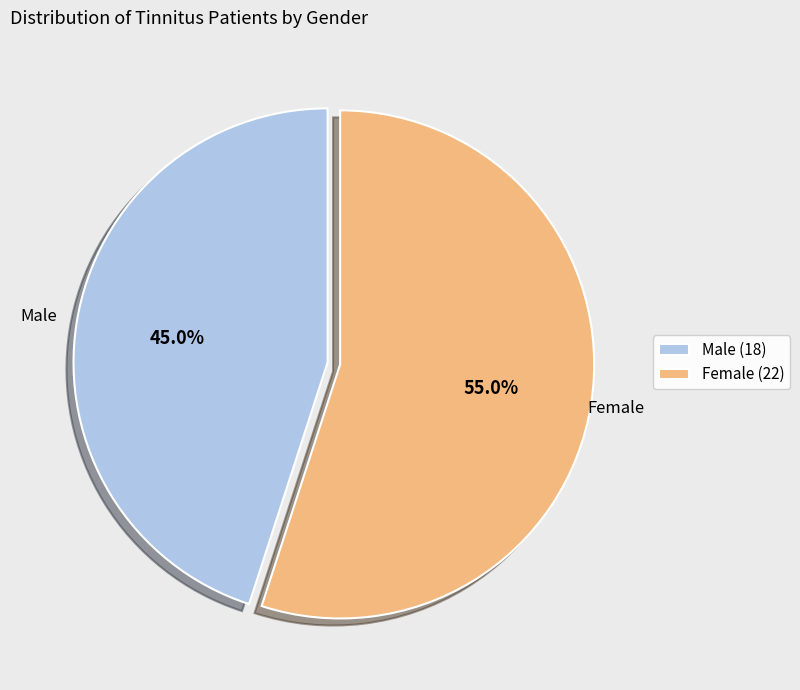

The Male slice represents 45% of the pie. True or false?

True